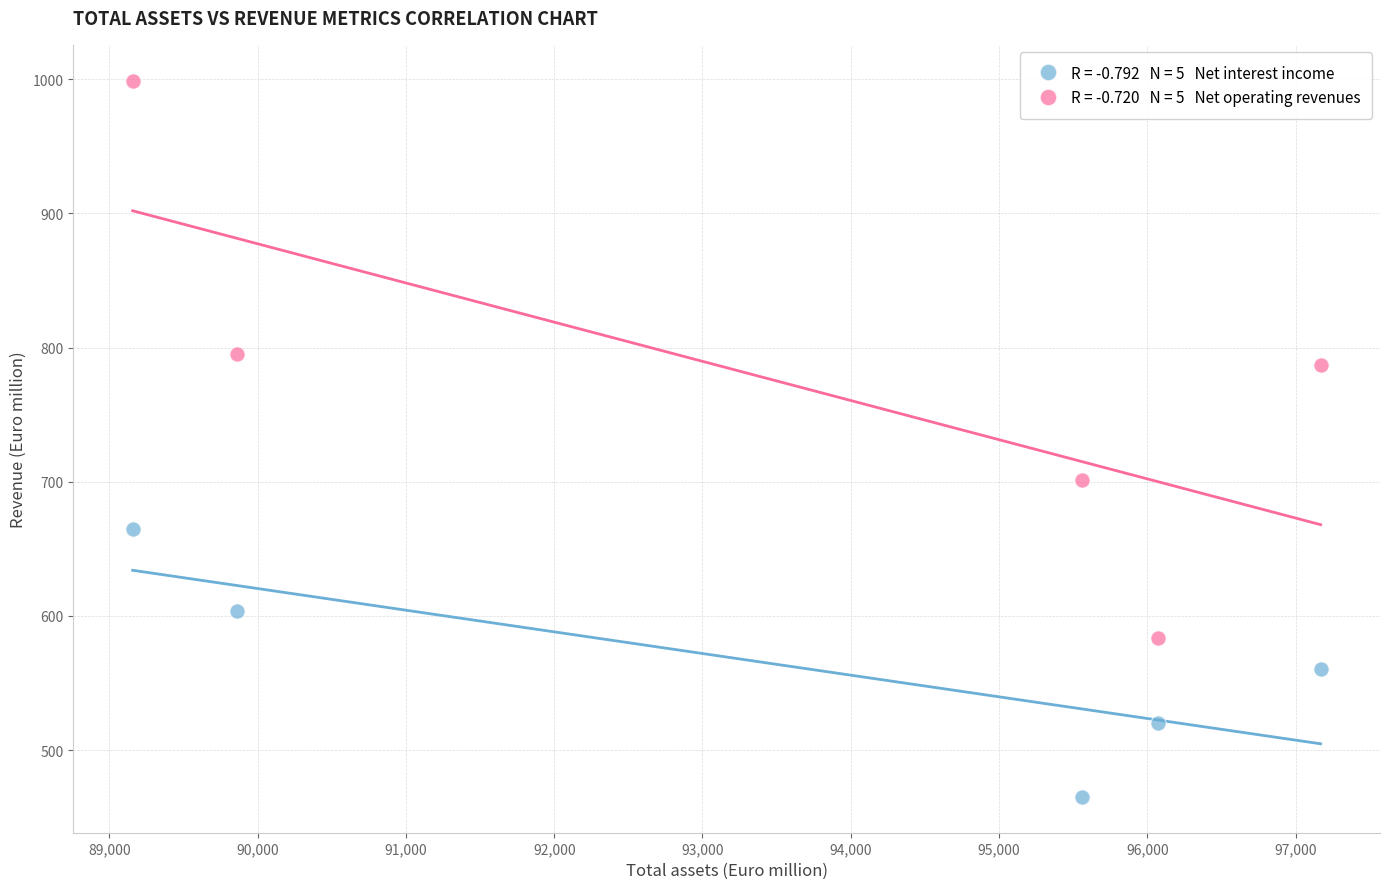

Across all series, what Y value is closest to 732?

701.6